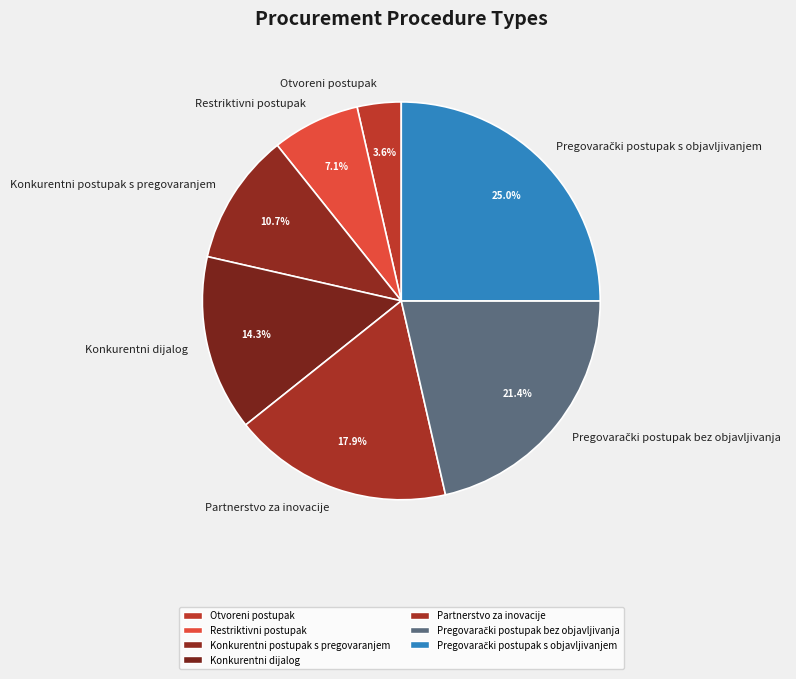

How much of the chart is everything except Konkurentni dijalog?

85.7%